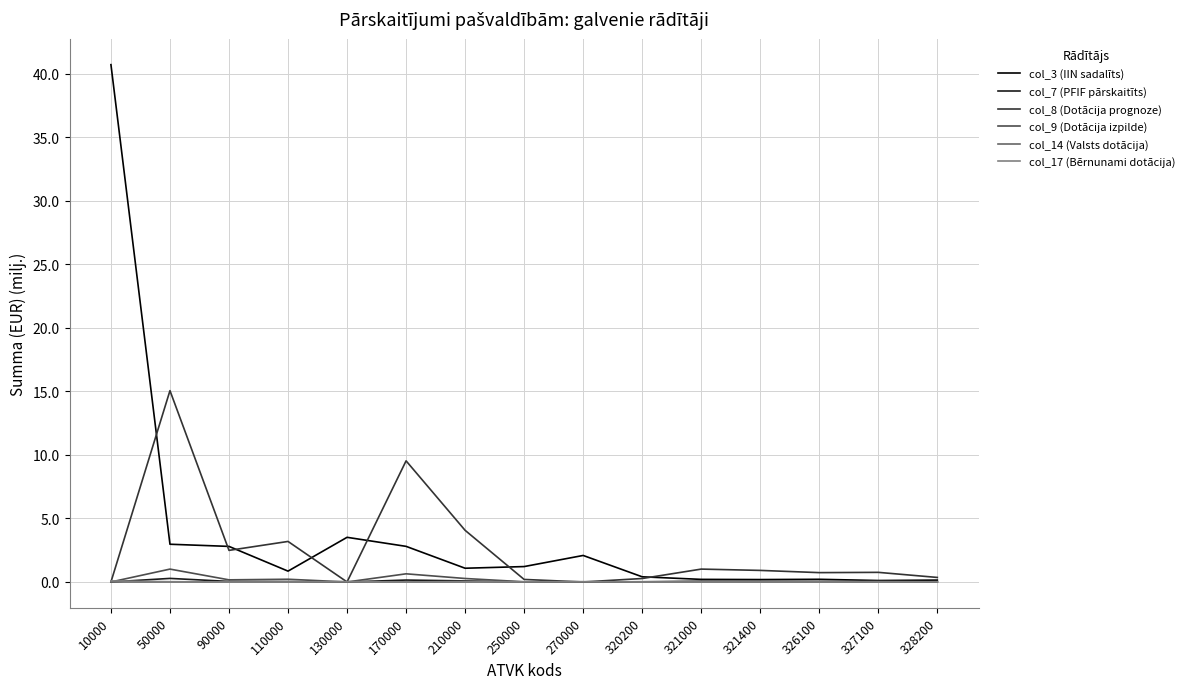

Is the value of col_8 (Dotācija prognoze) at 90000 greater than the value of col_9 (Dotācija izpilde) at 210000?

Yes